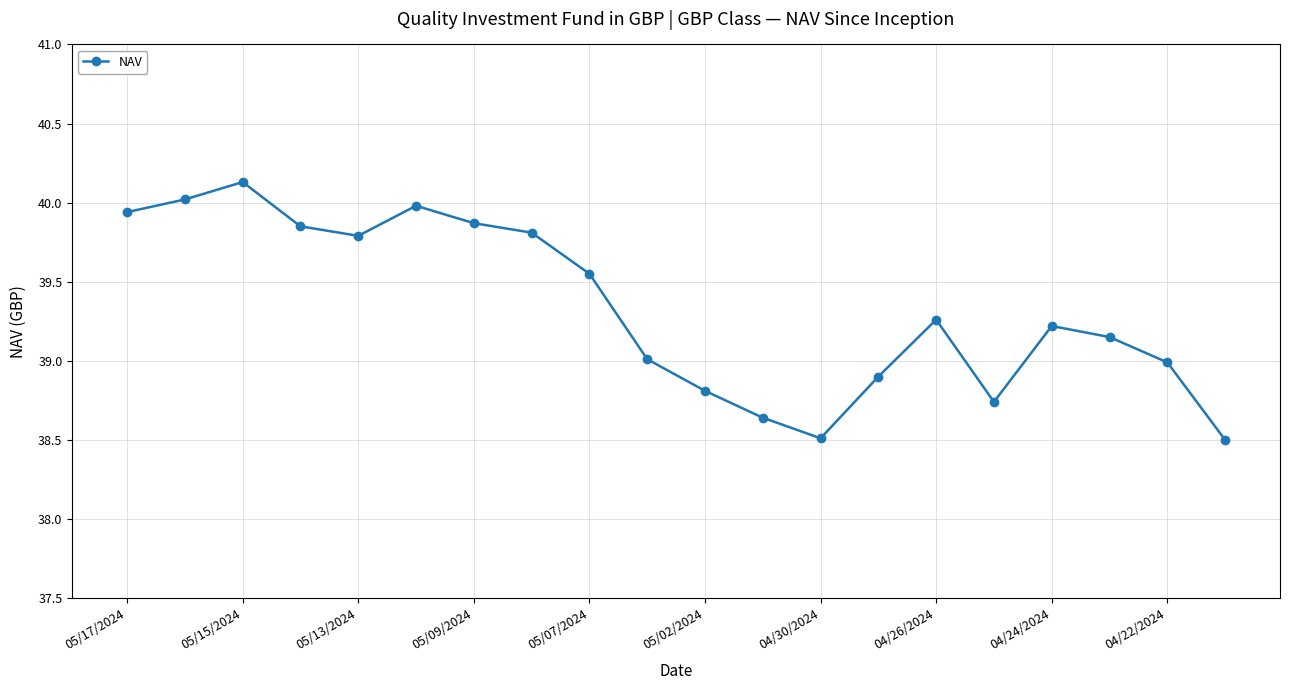

What is the sum of all values?

786.7